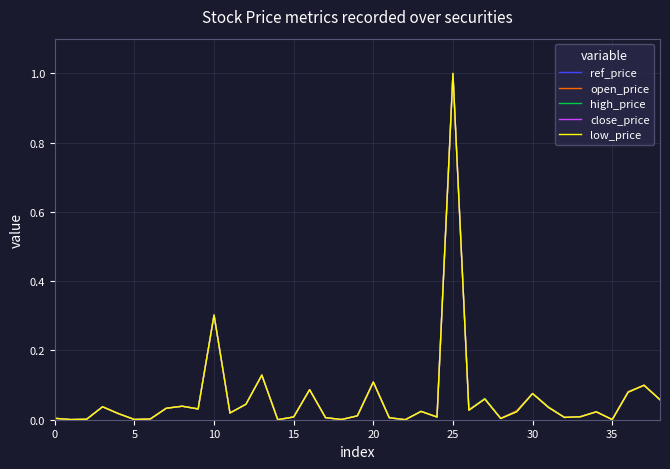

What is the maximum value shown in the chart?

1.0